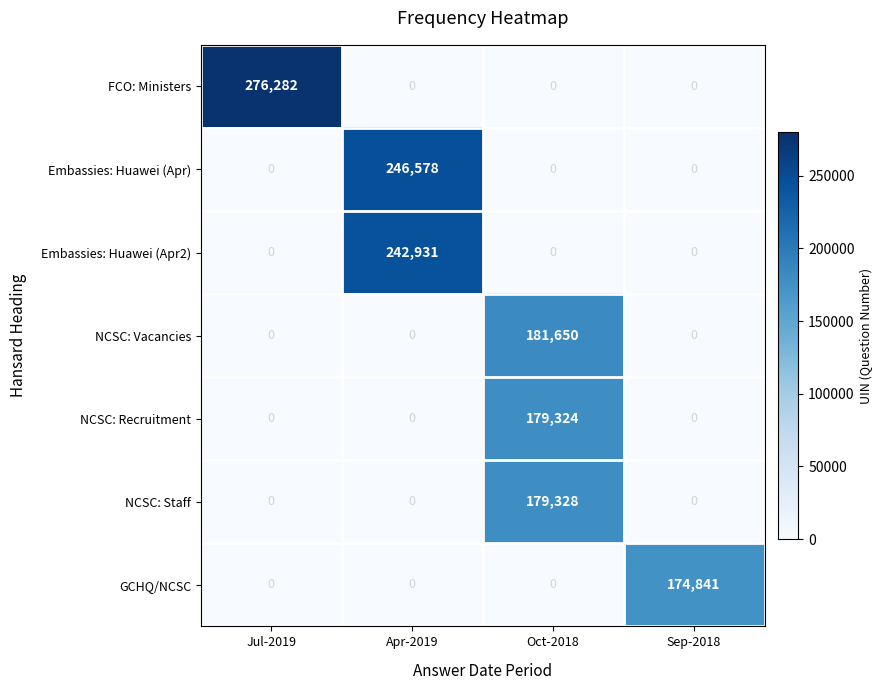

Rank the series by their maximum value, from lowest to highest.

GCHQ/NCSC, NCSC: Recruitment, NCSC: Staff, NCSC: Vacancies, Embassies: Huawei (Apr2), Embassies: Huawei (Apr), FCO: Ministers